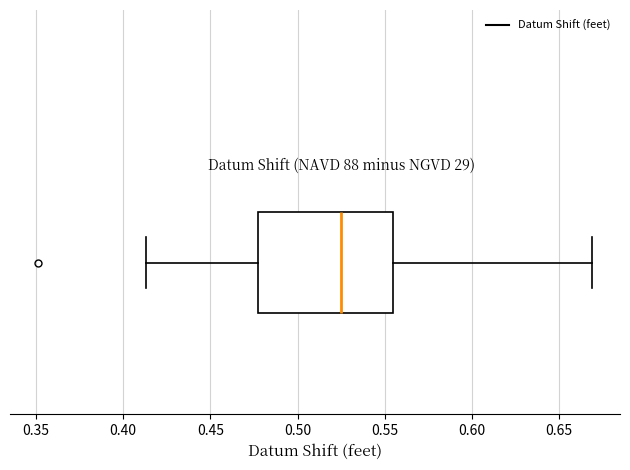

Read this box plot against the x-axis: the position of the median line, the range covered by the box, and the ends of both whiskers. The values are not printed on the chart, so give them approximately, as read against the axis.

median 0.525, box 0.480 to 0.555, whiskers 0.415 to 0.670